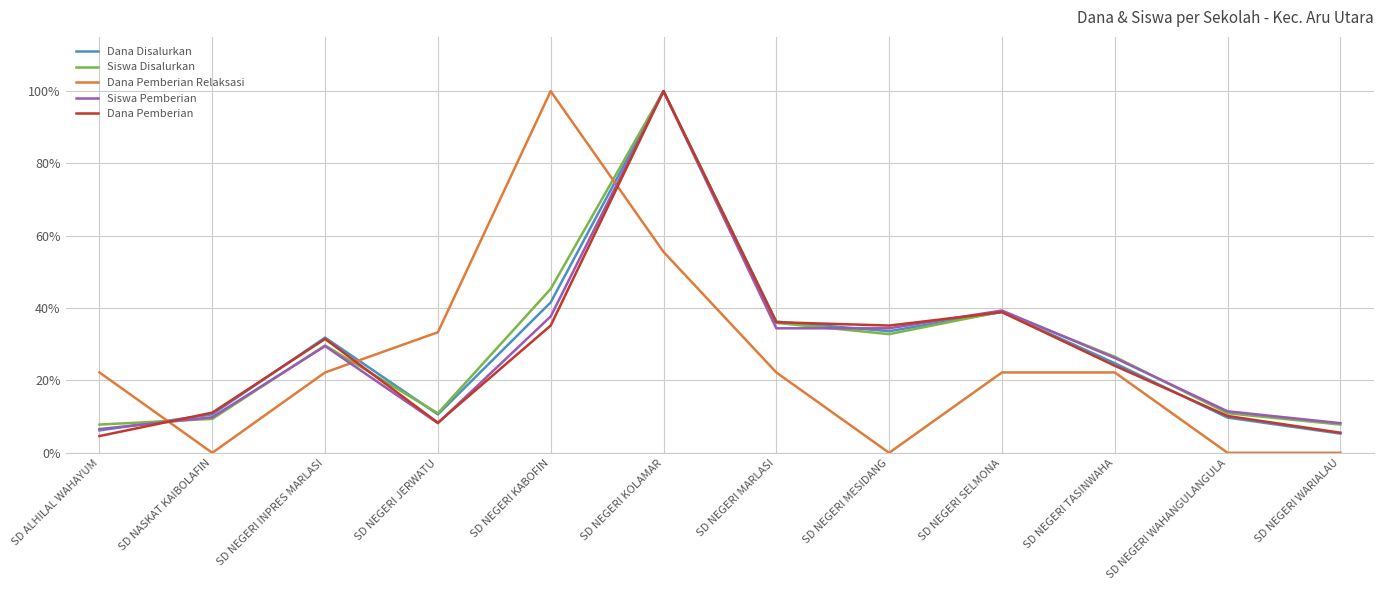

Between SD NEGERI KOLAMAR and SD NEGERI MARLASI, which series saw the biggest shift?

Siswa Pemberian